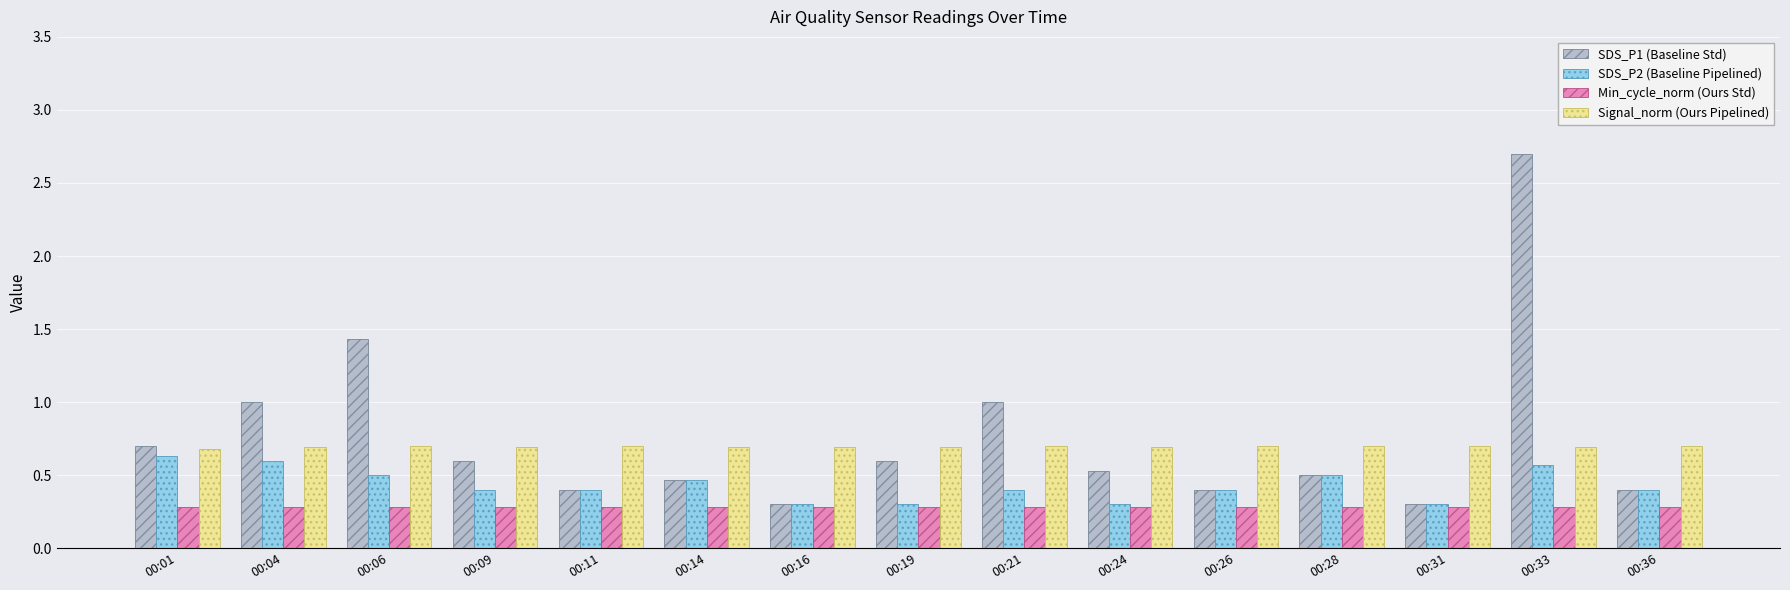

What is the maximum value shown in the chart?

2.7